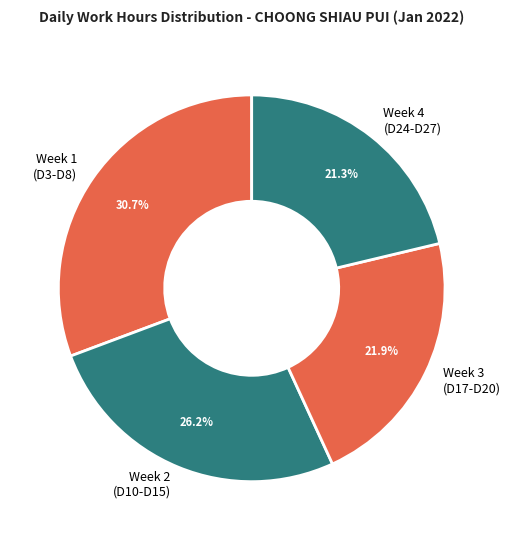

Rank the categories by value from lowest to highest.

Week 4 (D24-D27), Week 3 (D17-D20), Week 2 (D10-D15), Week 1 (D3-D8)